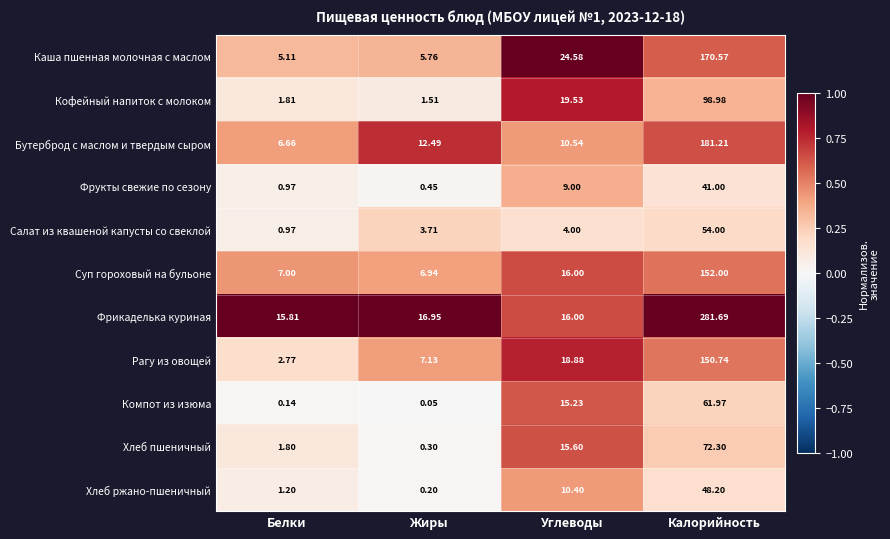

At which label does Кофейный напиток с молоком reach its peak?

Калорийность